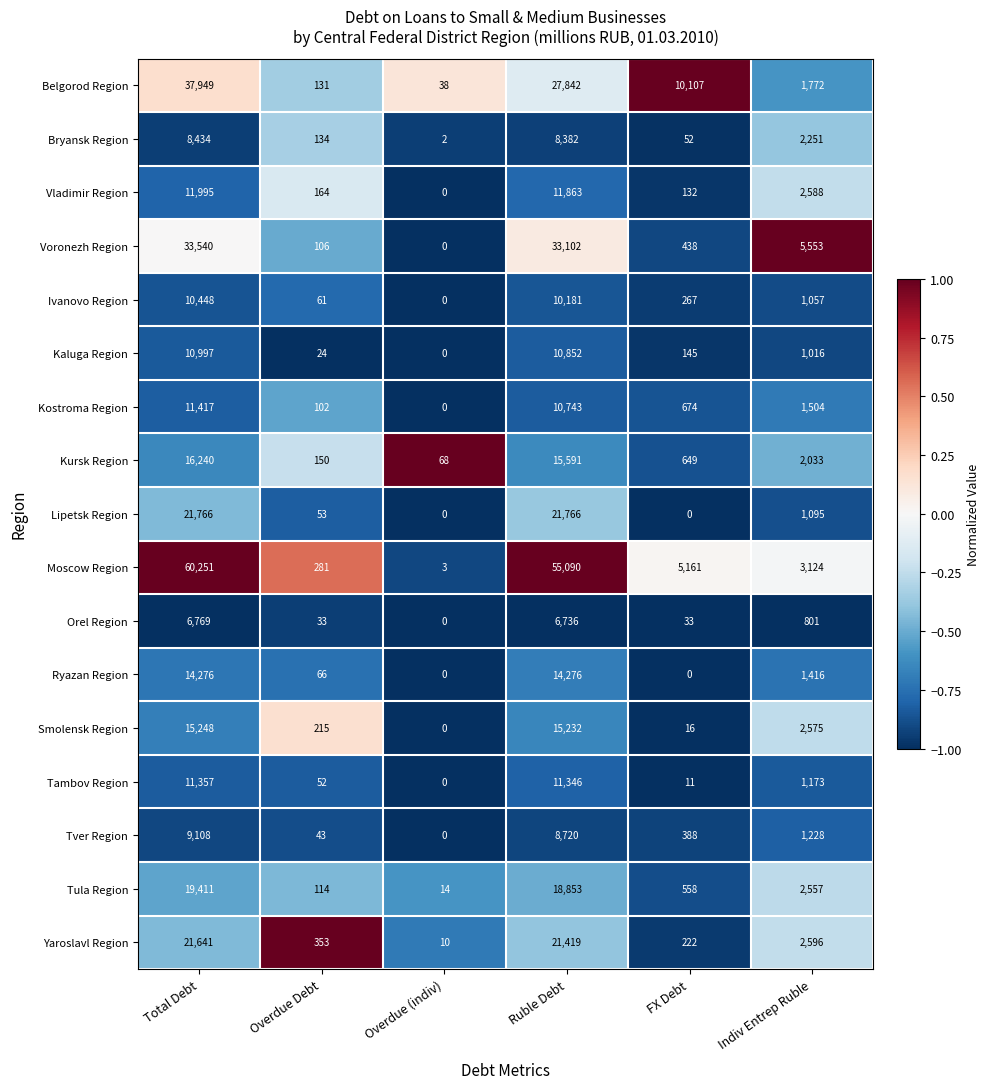

What value does the Kostroma Region series have at Indiv Entrep Ruble, to the nearest 50?

1500